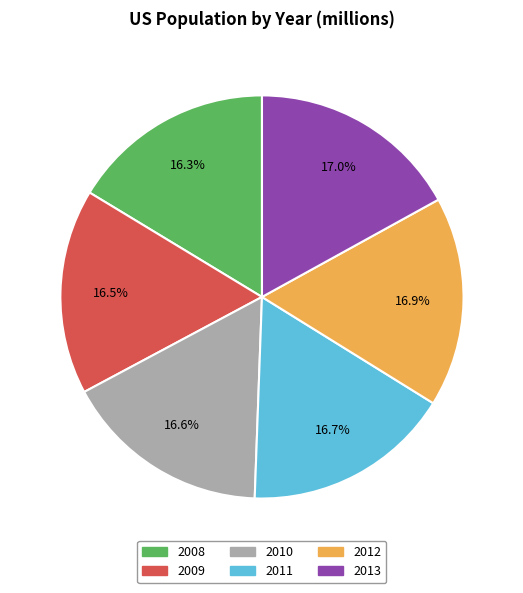

What is the ratio of the value at 2009 to the value at 2010?

1.0